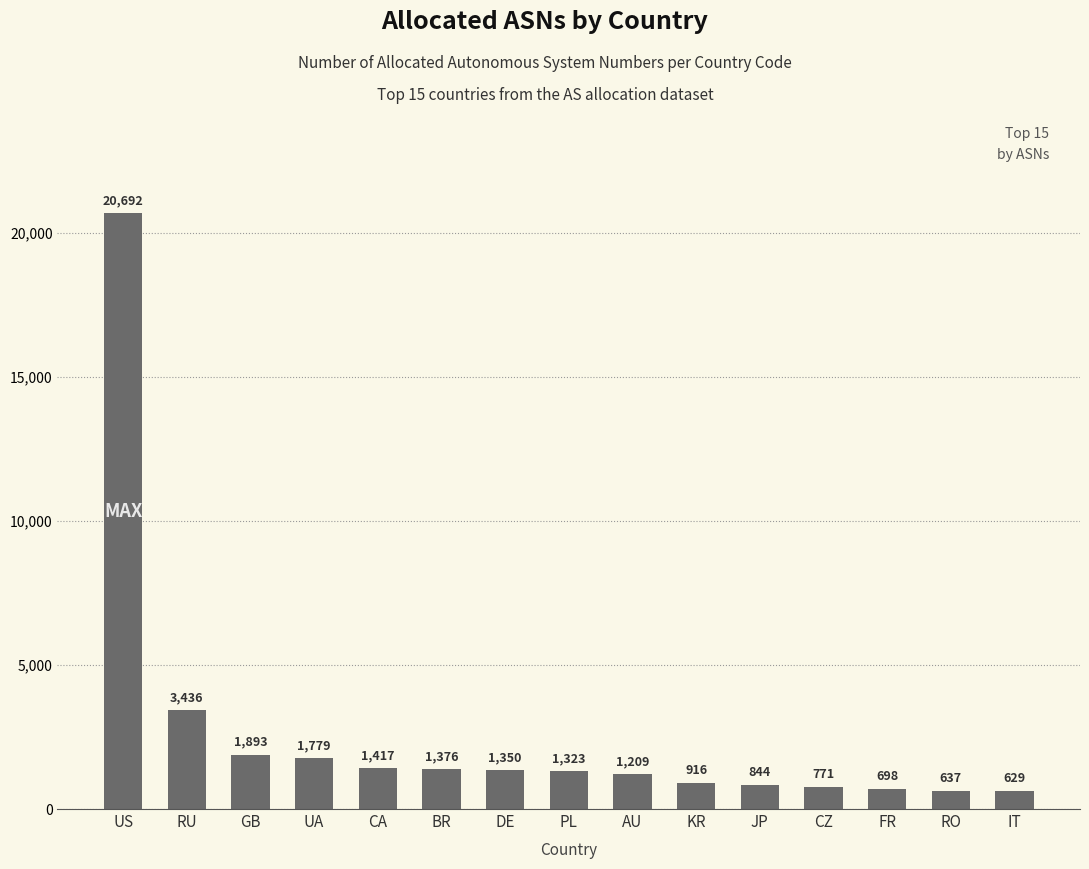

What is the ratio of the value at US to the value at KR?

22.6